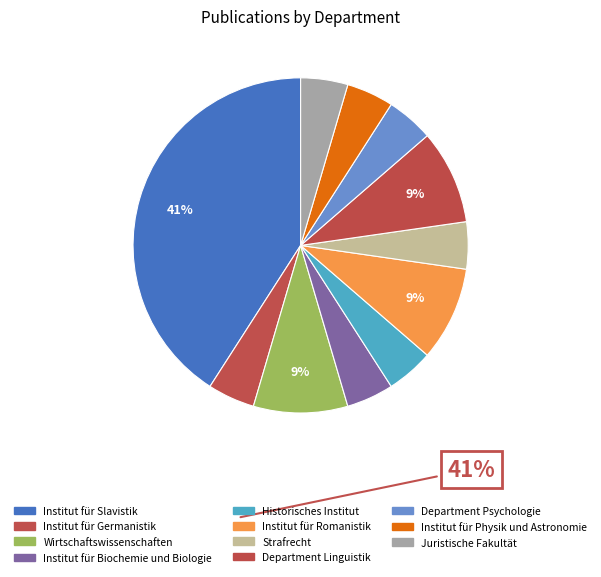

Count the number of slices in the pie.

11